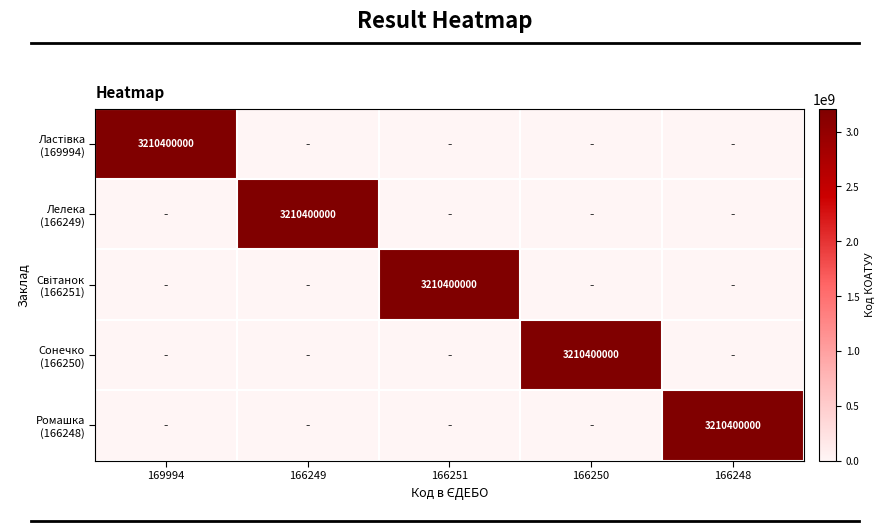

What is the difference between the Лелека (166249) values at 166249 and 166250?

3210400000